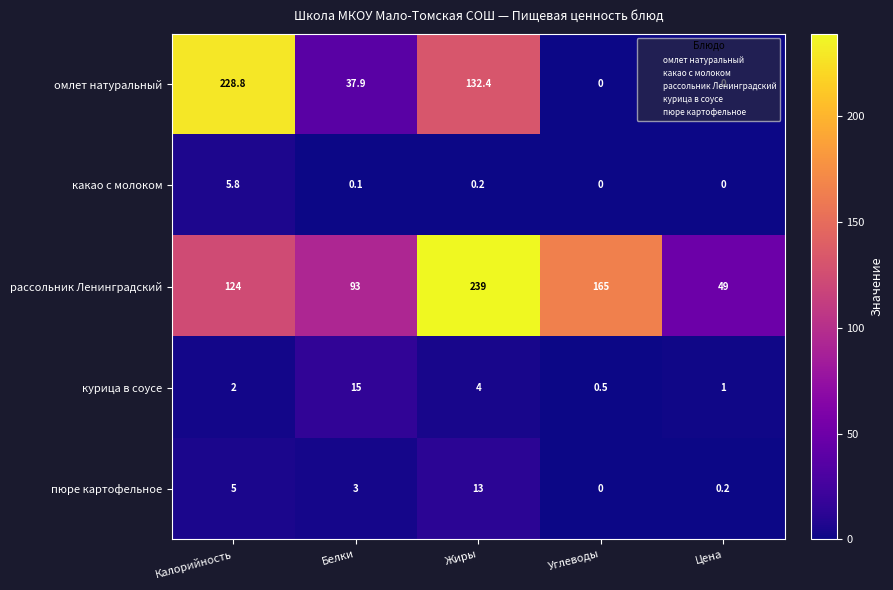

Which series has the largest total across all categories?

рассольник Ленинградский